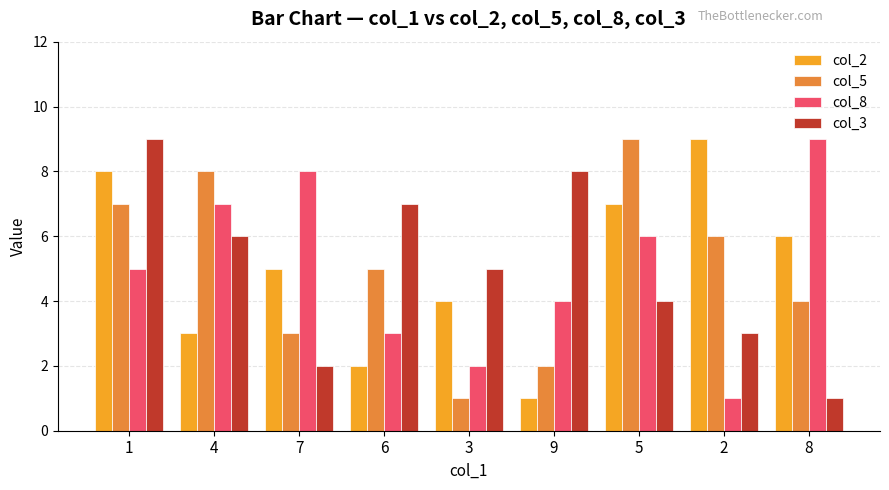

What is the sum of all col_2 values?

45